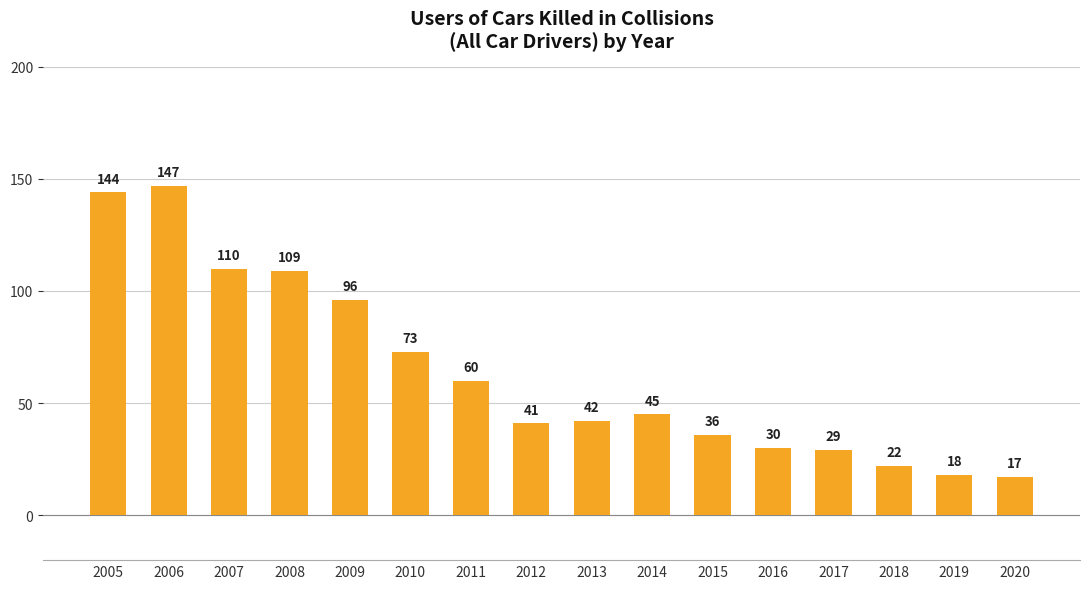

Approximately how many times larger is the value at 2010 compared to 2009?

0.8